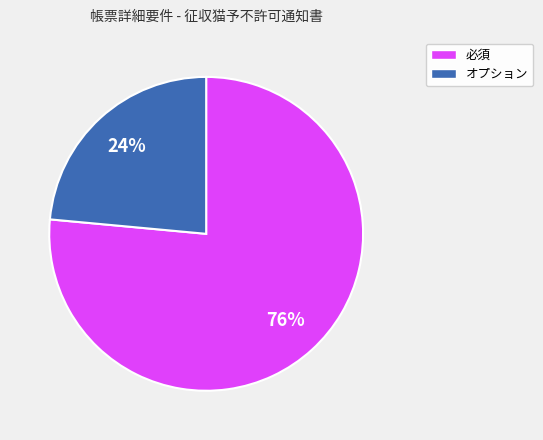

To the nearest percent, what percentage of the pie is 必須?

76%